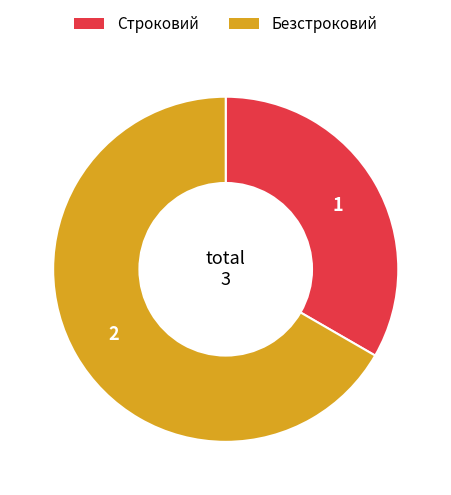

Which category accounts for the majority?

Безстроковий